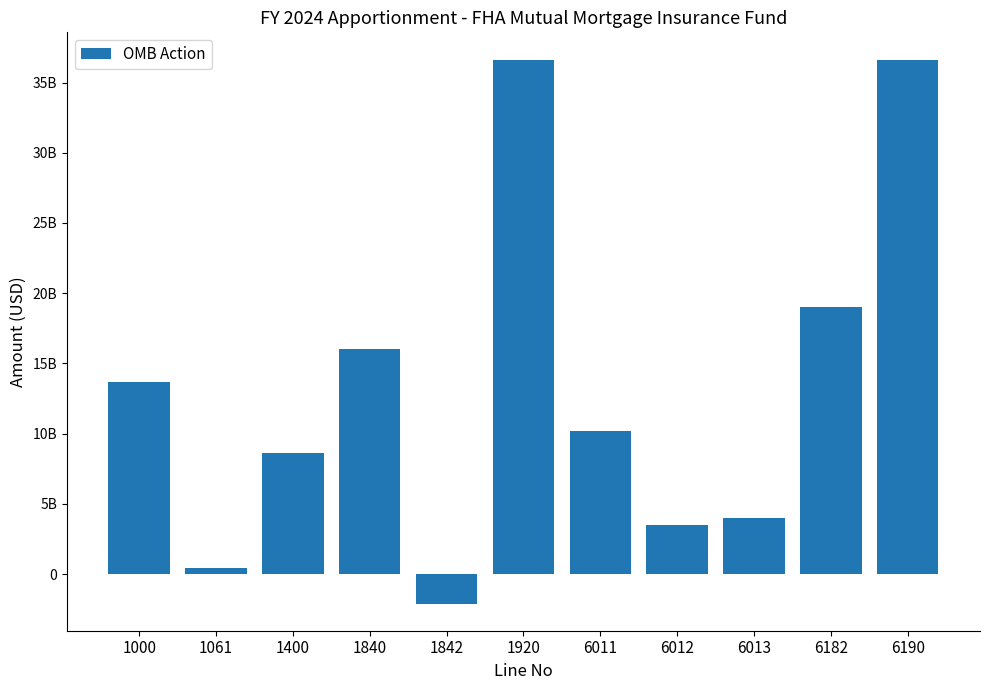

What is the change in value from 6011 to 6012?

-6681000000